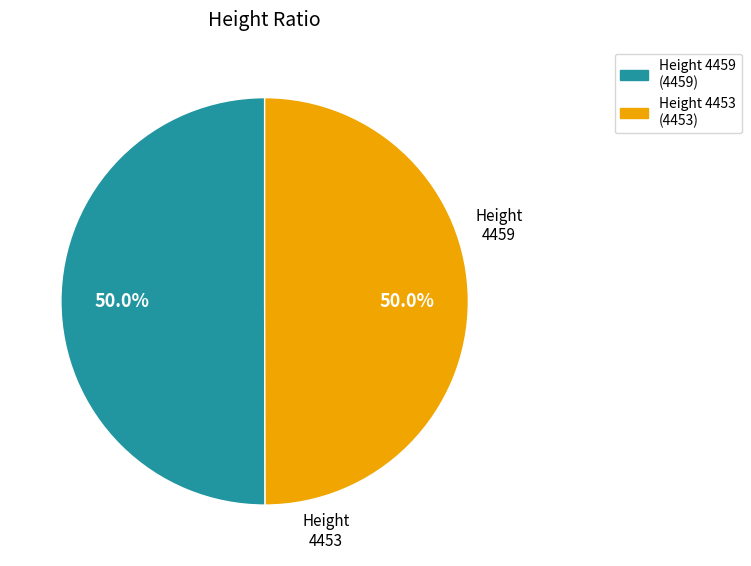

How many slices are in this pie chart?

2